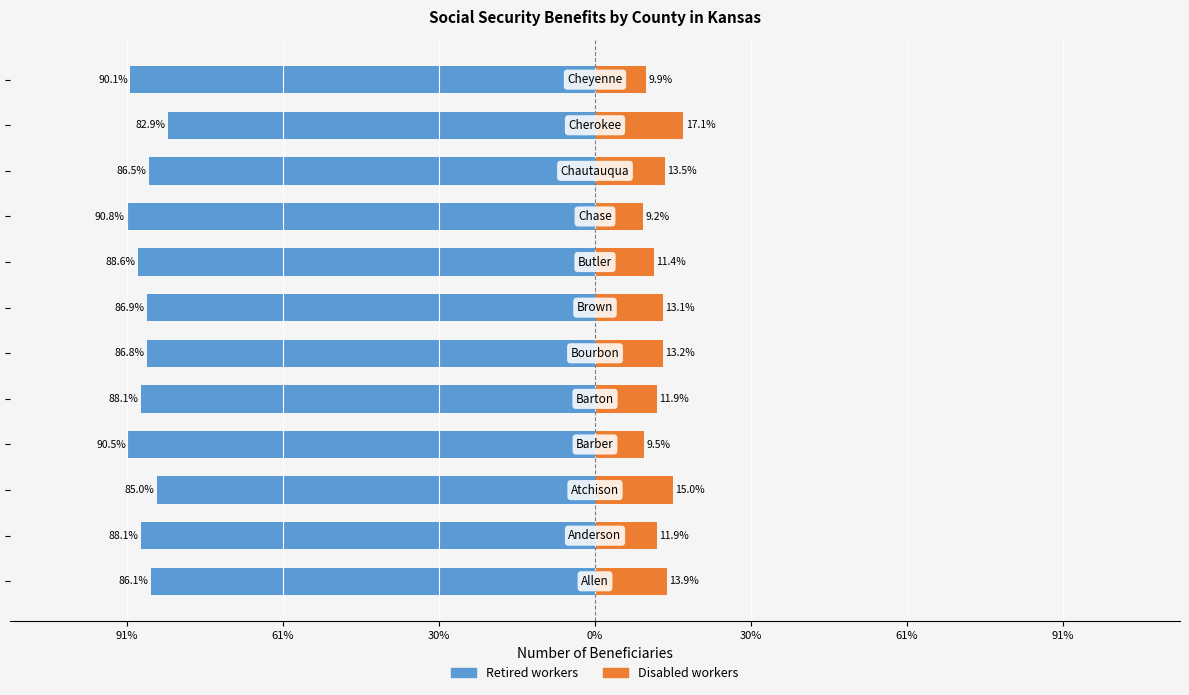

Which series changed the most between 91% and 7?

Retired workers